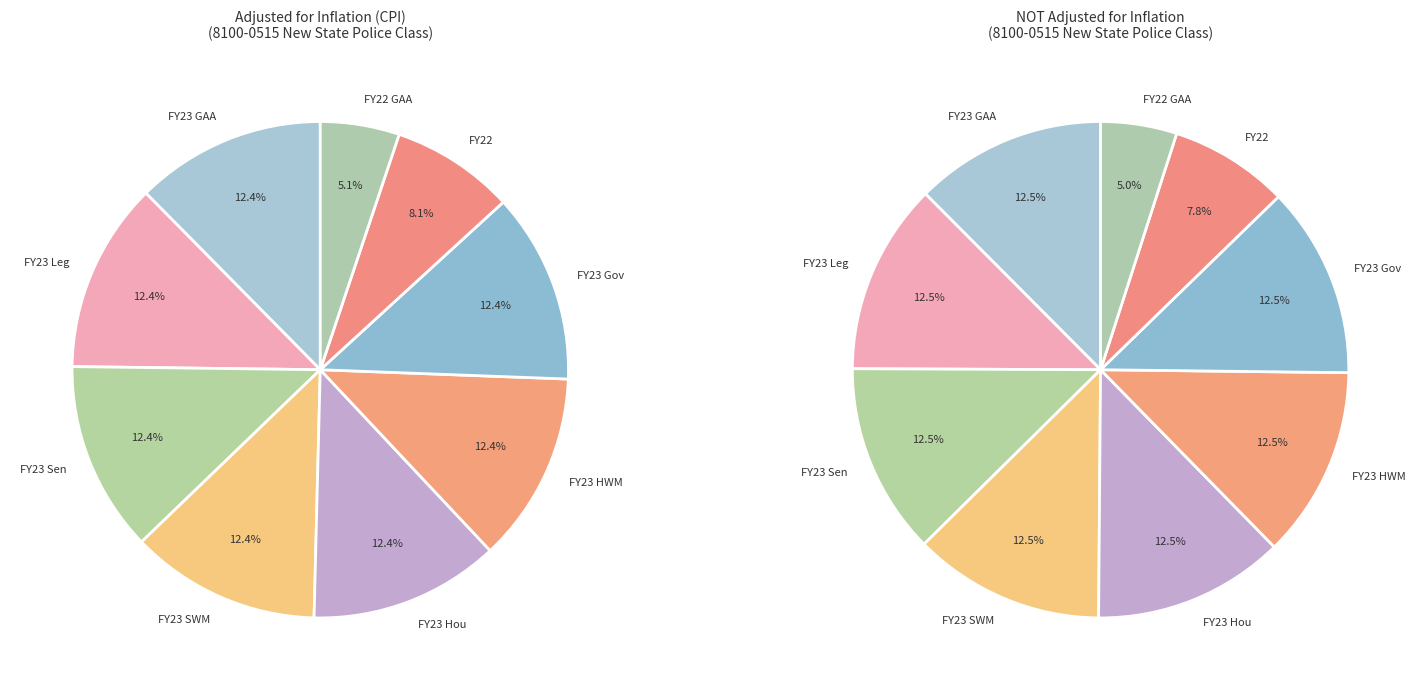

What is the smallest slice in the pie chart?

FY22 GAA